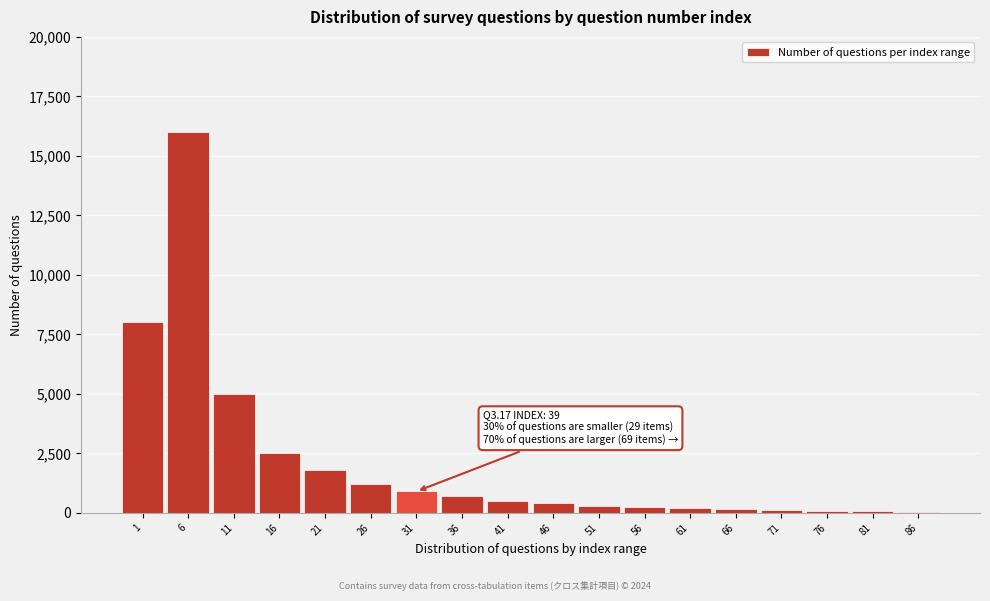

What is the sum of all values?

38190